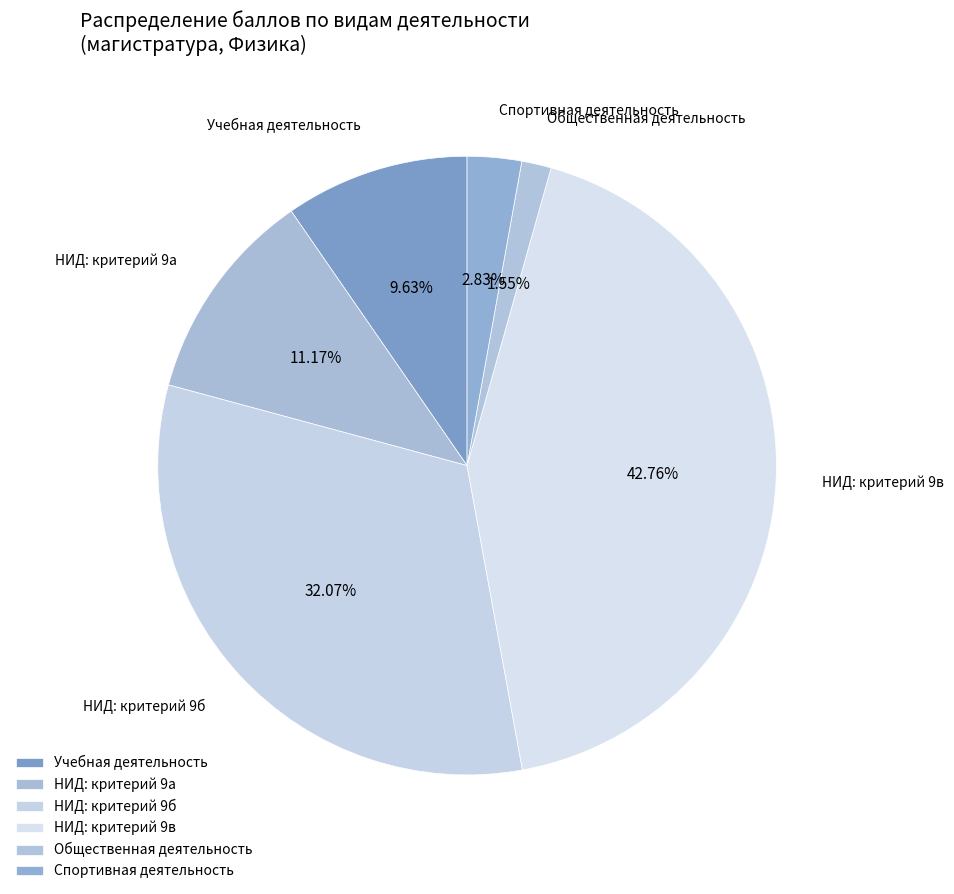

How many segments does this pie chart have?

6